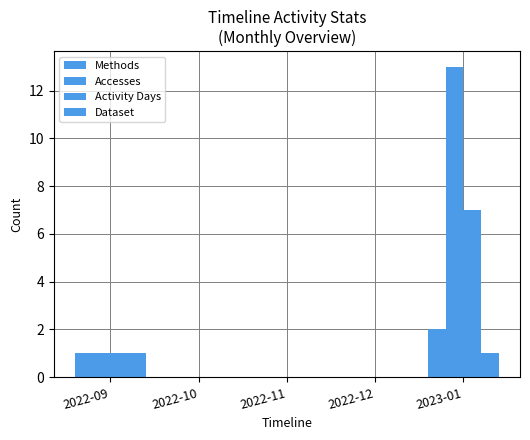

What is the highest value of the Methods series?

2